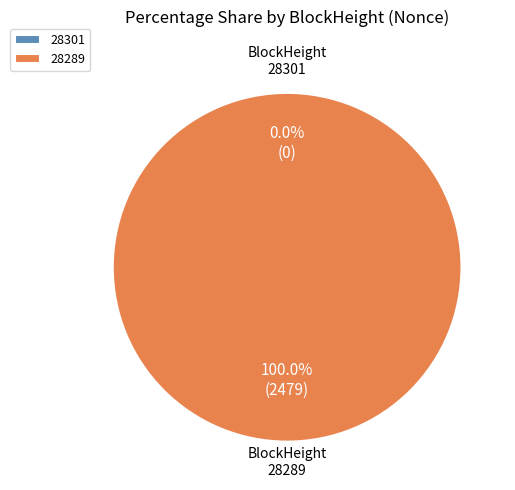

What is the majority slice?

28289